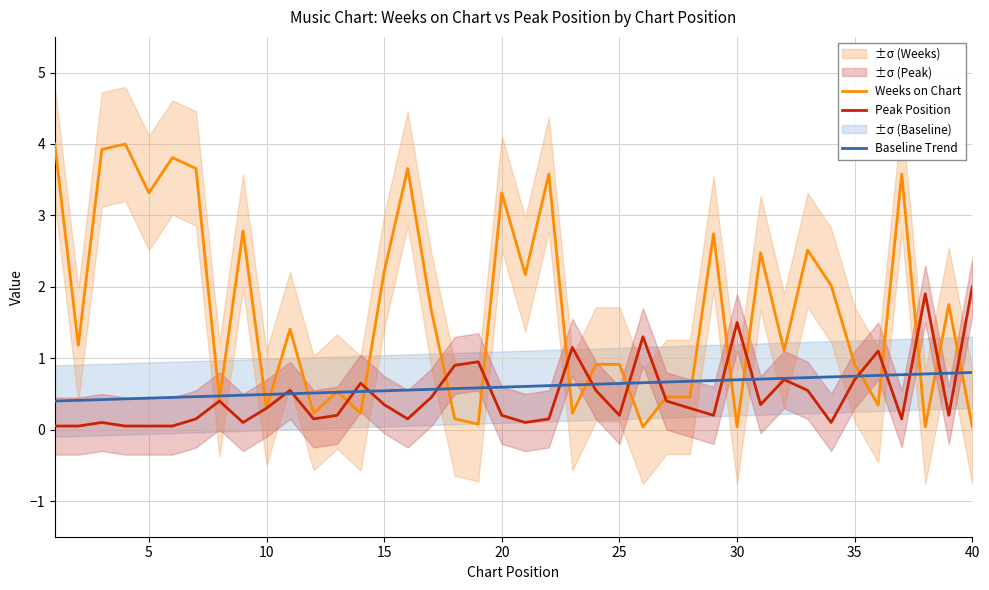

What is the maximum value for Peak Position?

2.0